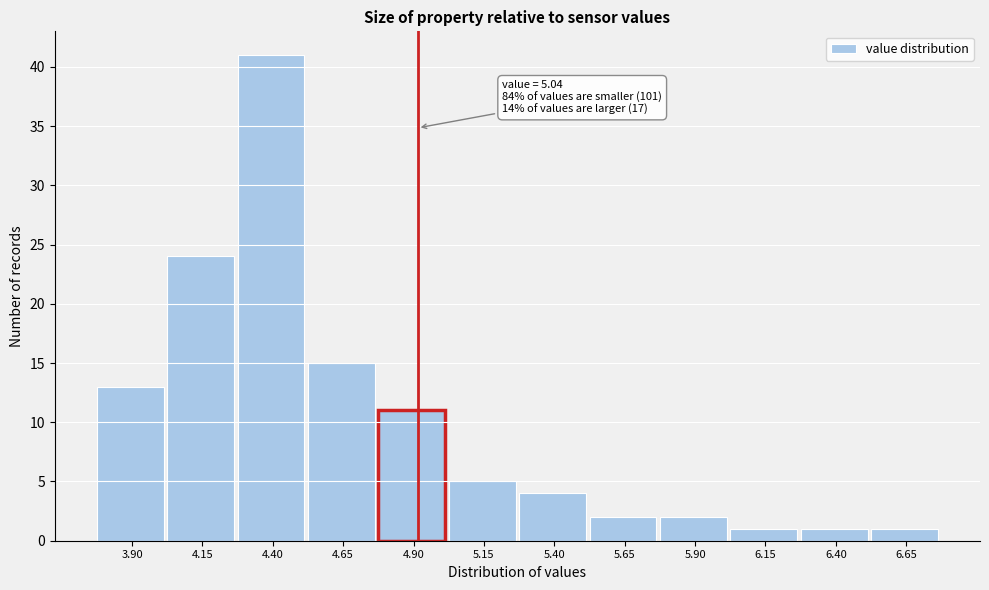

Reading right to left, transcribe all the data shown in this chart.

1	1	1	2	2	4	5	11	15	41	24	13